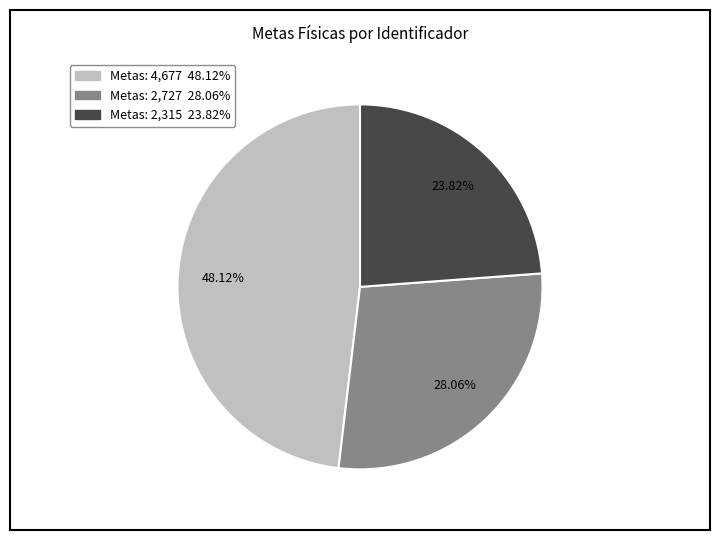

Is there any slice that represents more than half of the pie?

No